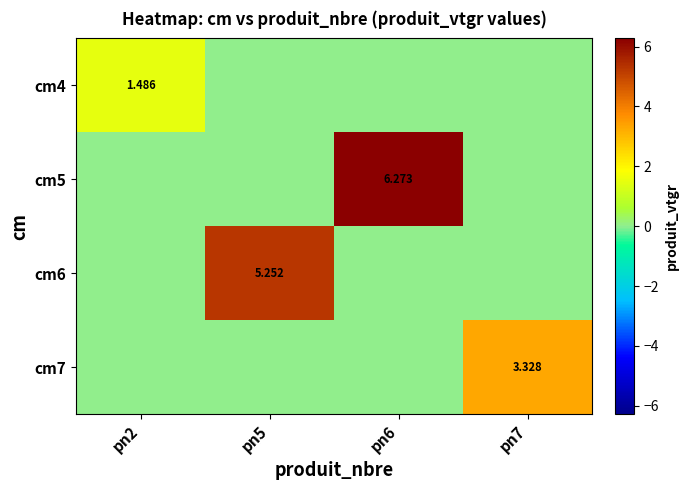

List the labels in order of cm7 value, largest first.

pn7, pn2, pn5, pn6